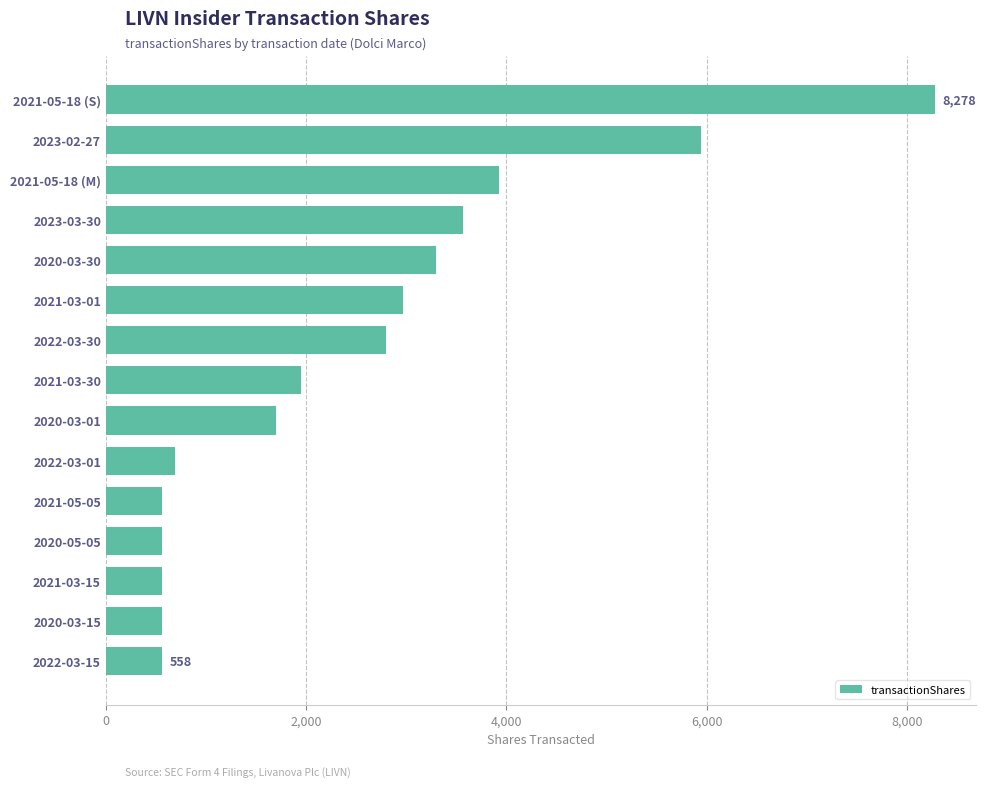

The value at 2022-03-30 is 2801. True or false?

True